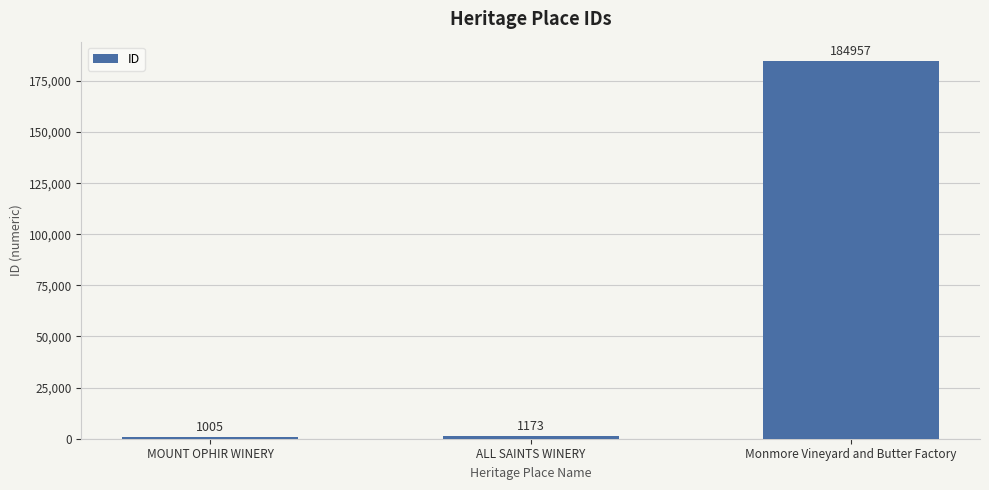

What is the greatest value displayed?

184957